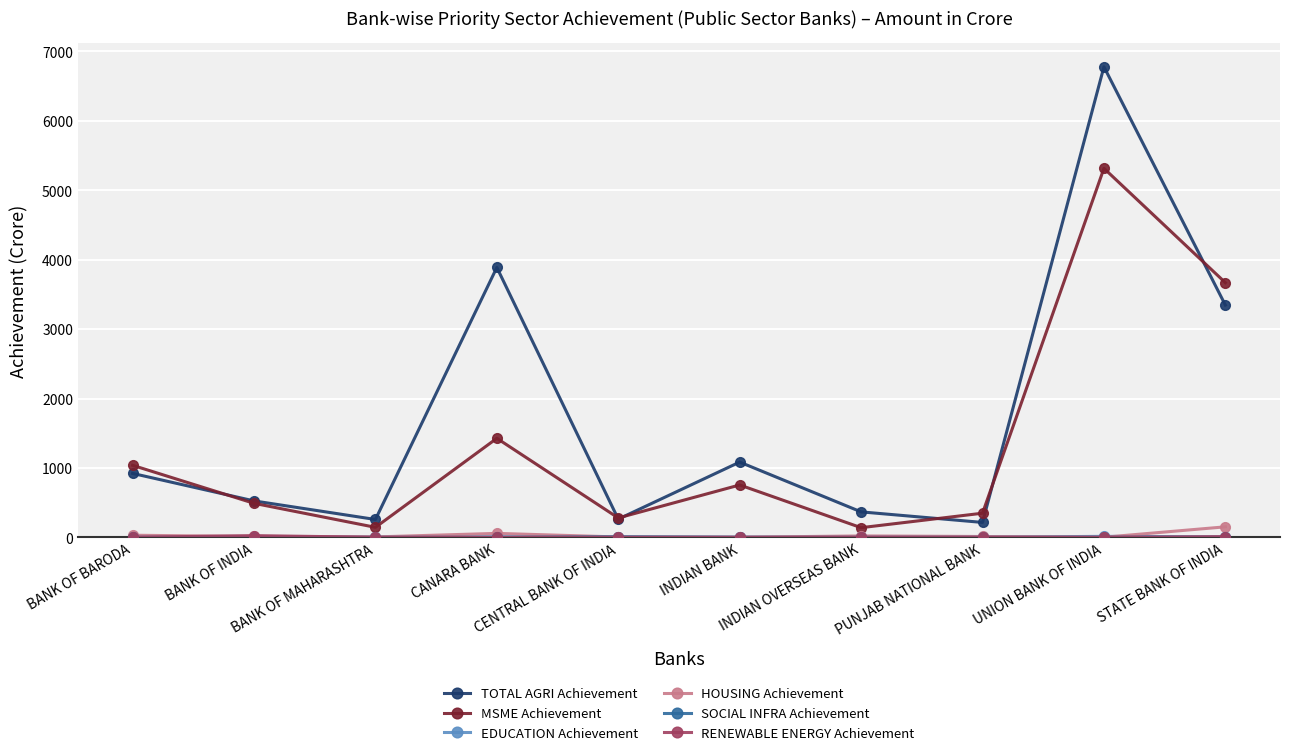

Which series has the largest range (max minus min)?

TOTAL AGRI Achievement